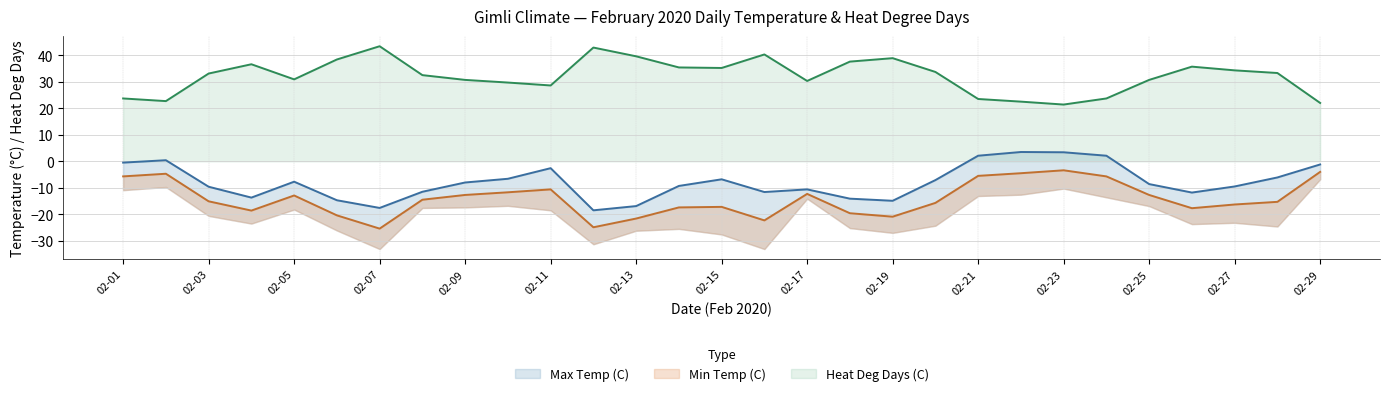

What is the sum of all Heat Deg Days (C) line values?

931.3